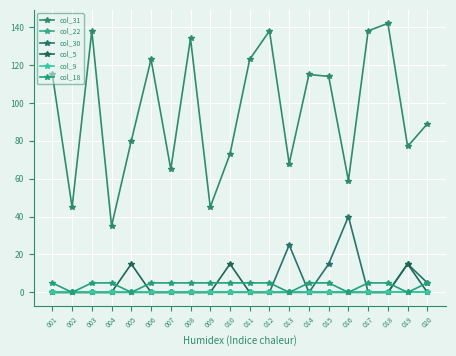

Rank the categories by col_5 value from highest to lowest.

005, 010, 019, 001, 002, 003, 004, 006, 007, 008, 009, 011, 012, 013, 014, 015, 016, 017, 018, 020